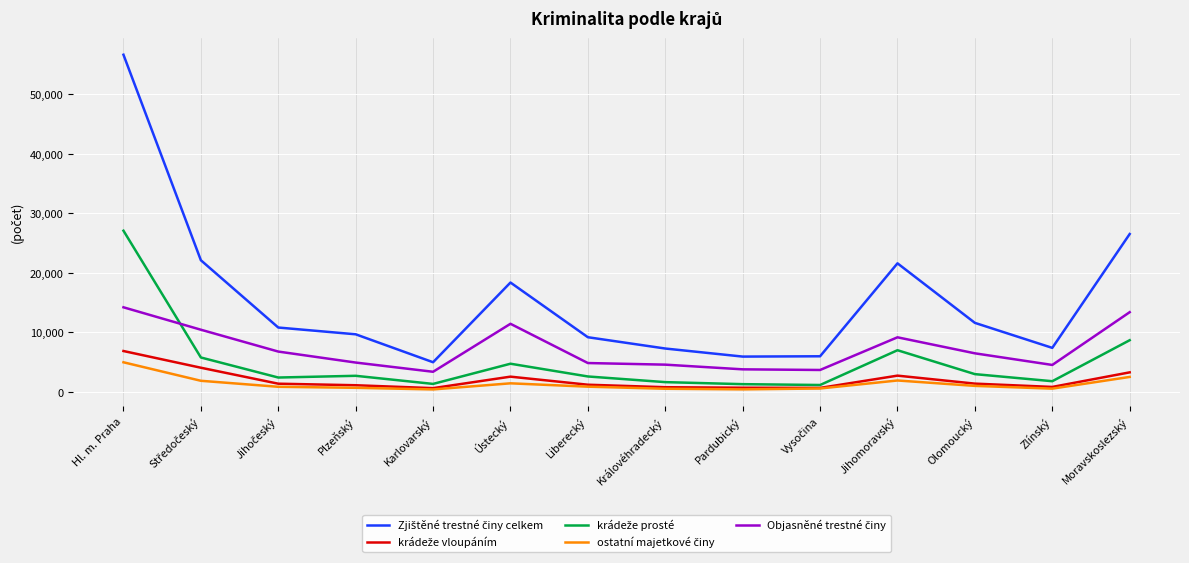

At which category is the sum across all series the highest?

Hl. m. Praha